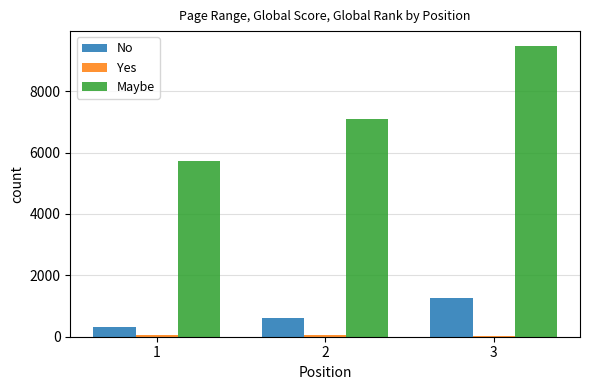

Which series changed the most between 1 and 3?

Maybe